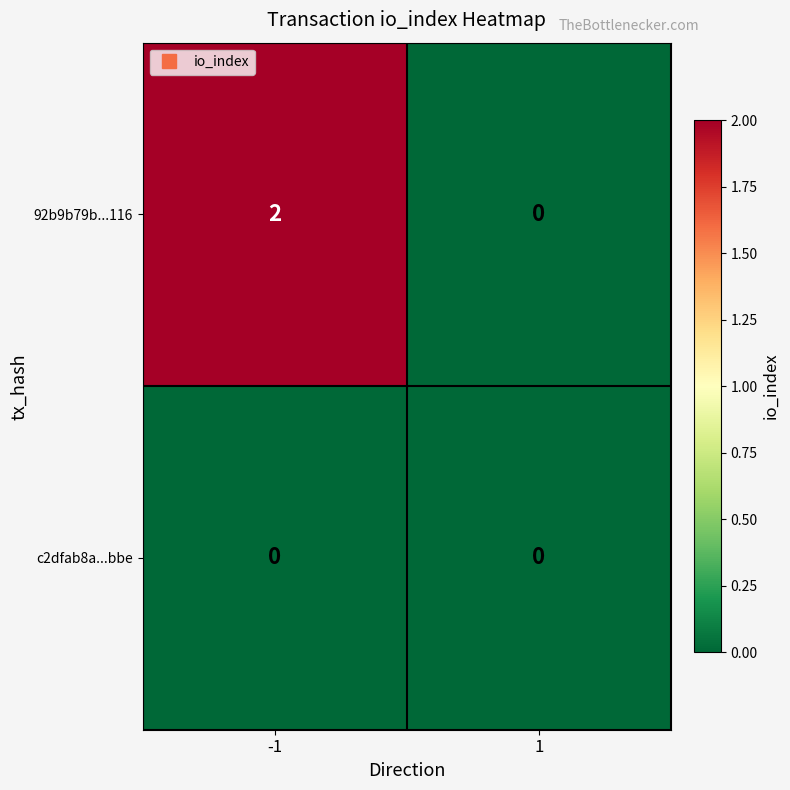

Which series has the largest total across all categories?

92b9b79b...116